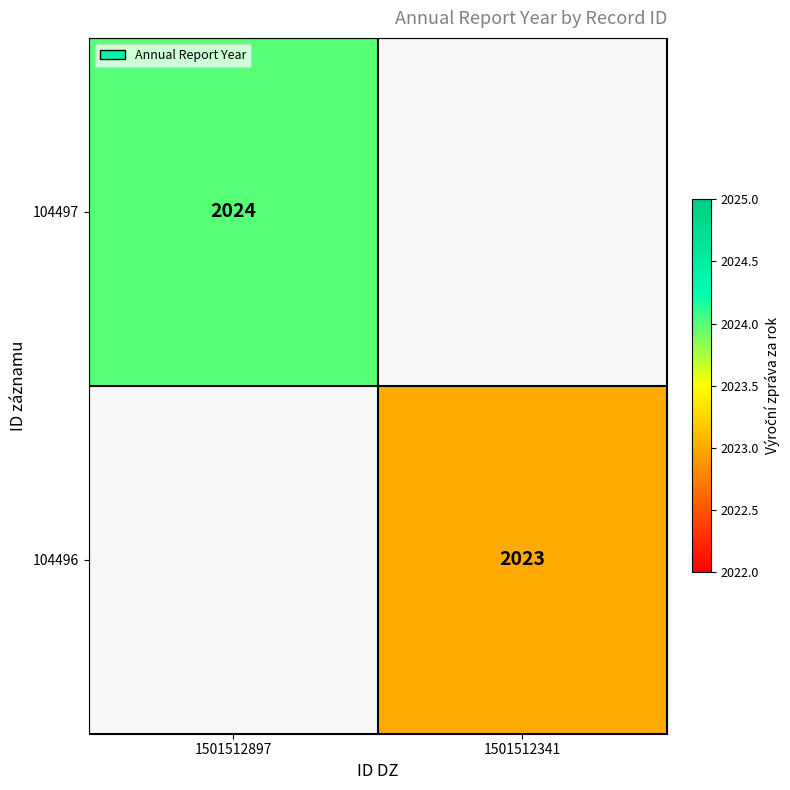

Which category has the highest value across all series?

1501512897